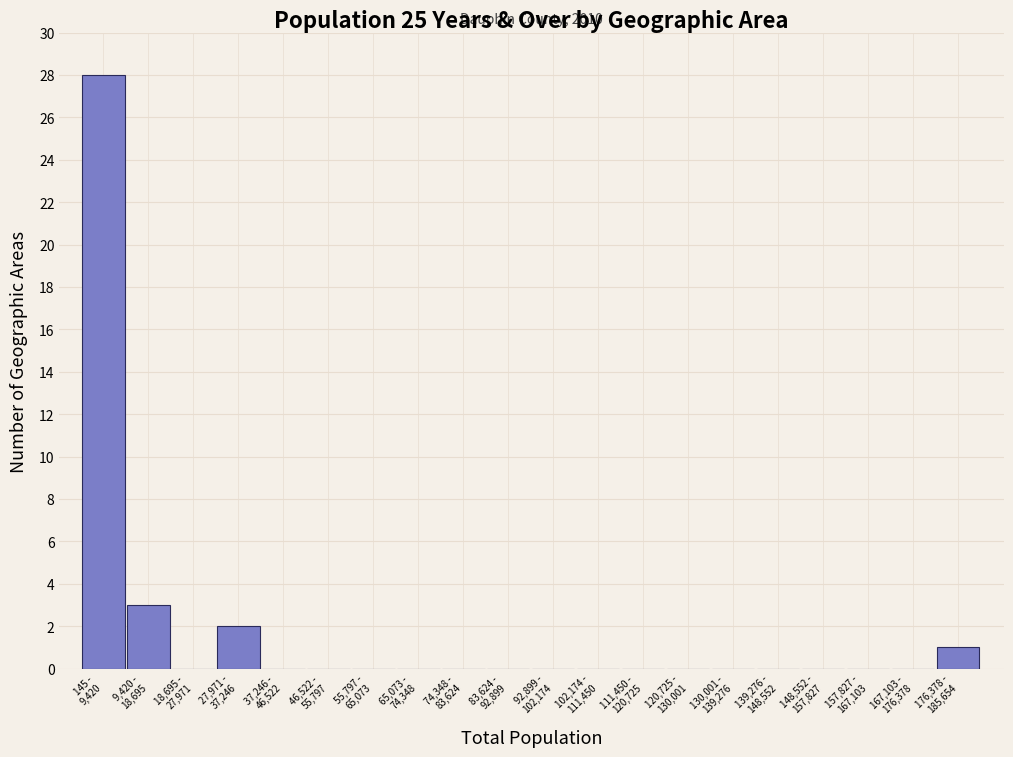

What is the greatest value displayed?

28